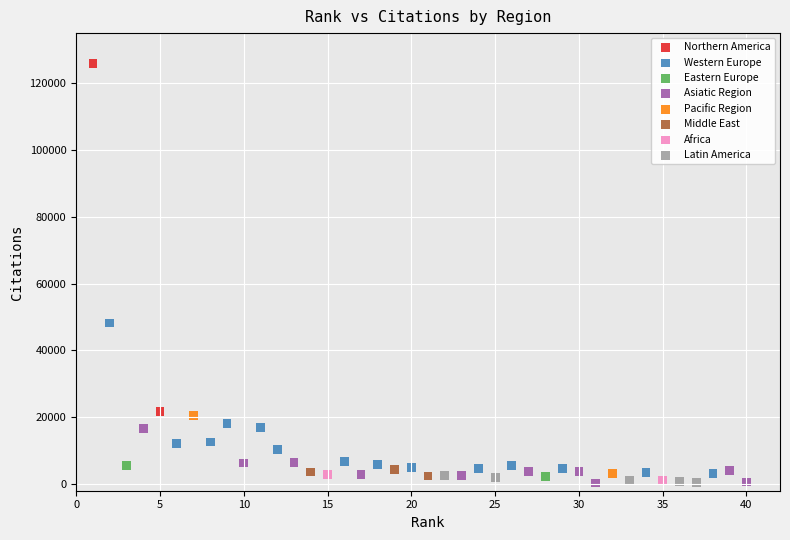

What are all the series names shown in the legend?

Northern America, Western Europe, Eastern Europe, Asiatic Region, Pacific Region, Middle East, Africa, Latin America